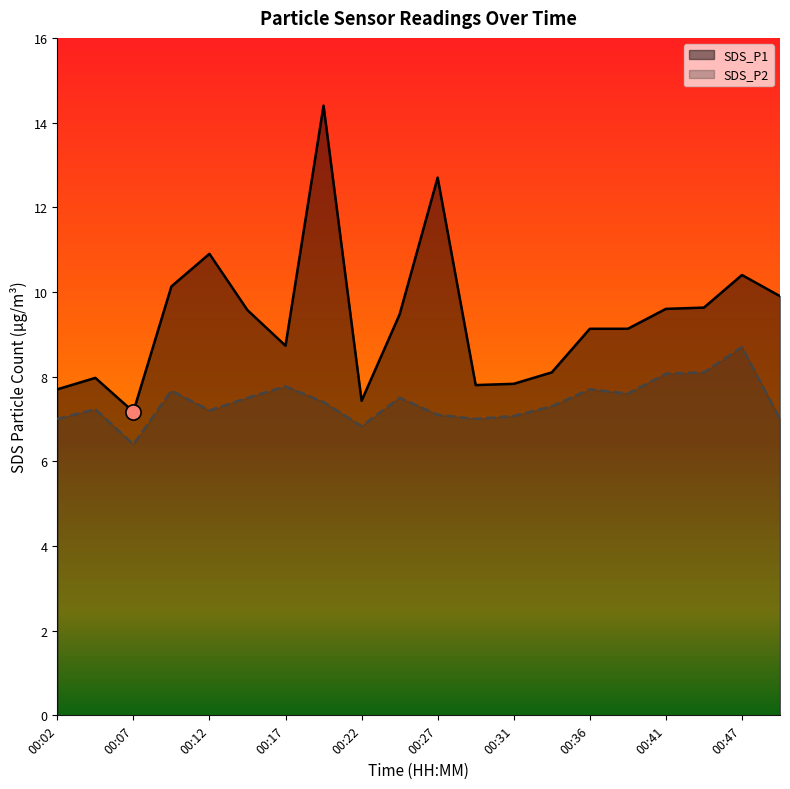

What are all the series names shown in the legend?

SDS_P1, SDS_P2